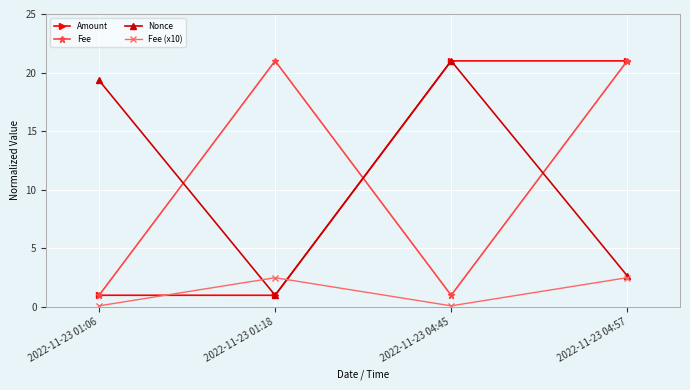

What is the difference between the highest and lowest values at 2022-11-23 04:45?

20.9